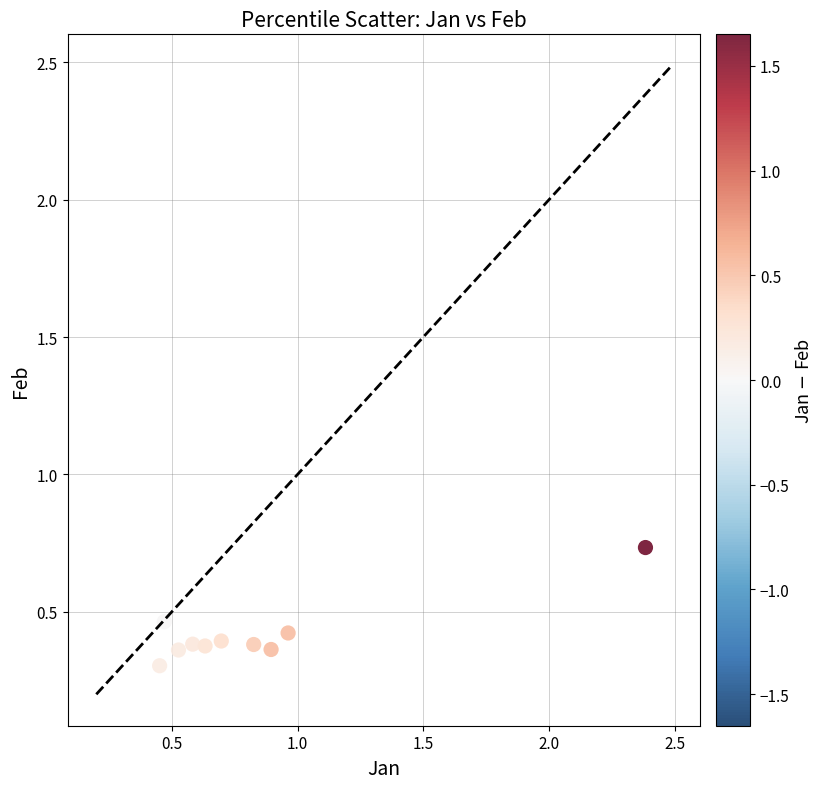

What Y value in the scatter plot is closest to 0?

0.3